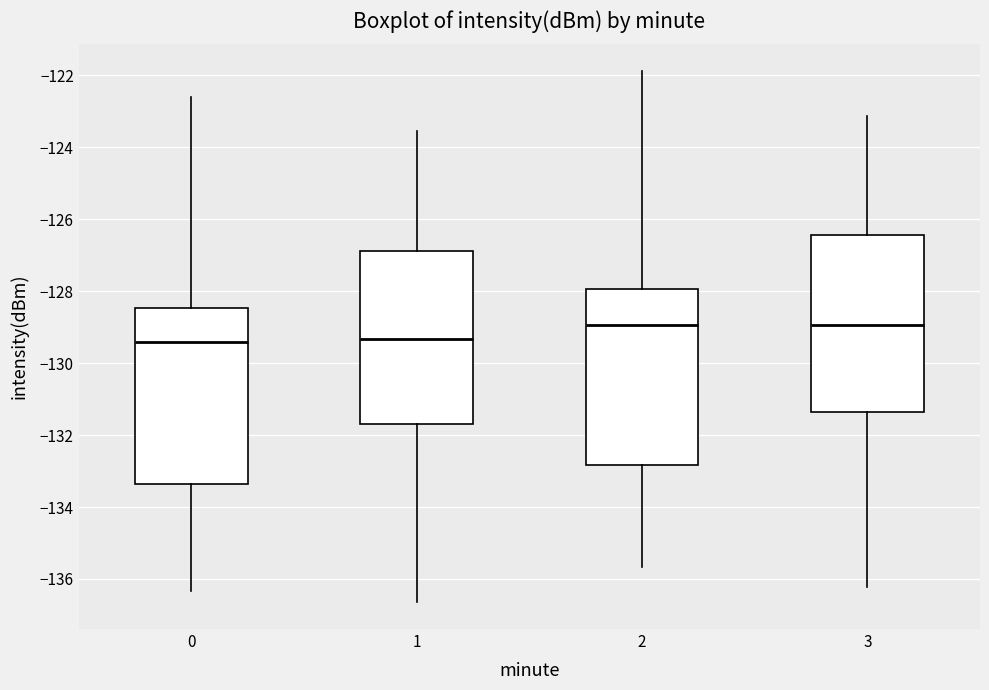

Reading left to right, transcribe this box plot: for each box, give where its median line is, the range the box spans, and where its two whiskers end, as read against the y-axis. The values are not printed on the chart, so give them approximately, as read against the axis.

0: median -129.4, box -133.4 to -128.4, whiskers -136.4 to -122.6
1: median -129.4, box -131.8 to -126.8, whiskers -136.6 to -123.6
2: median -129.0, box -132.8 to -128.0, whiskers -135.6 to -121.8
3: median -129.0, box -131.4 to -126.4, whiskers -136.2 to -123.2